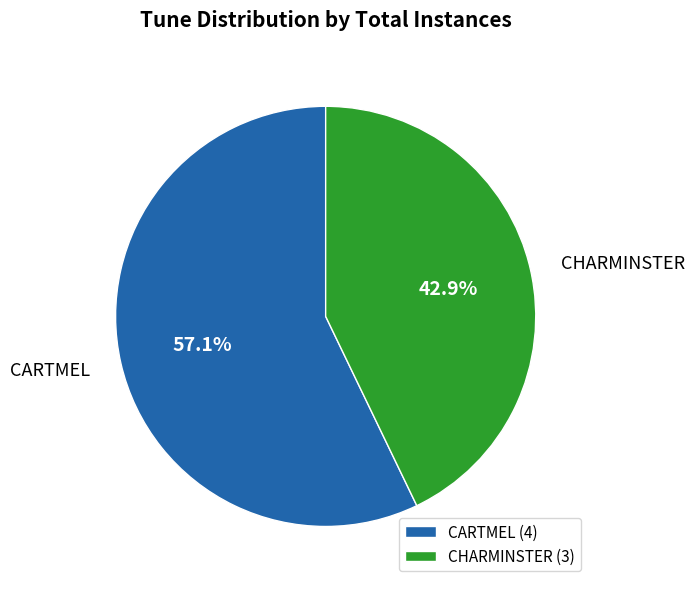

Which has a higher value, CARTMEL or CHARMINSTER?

CARTMEL